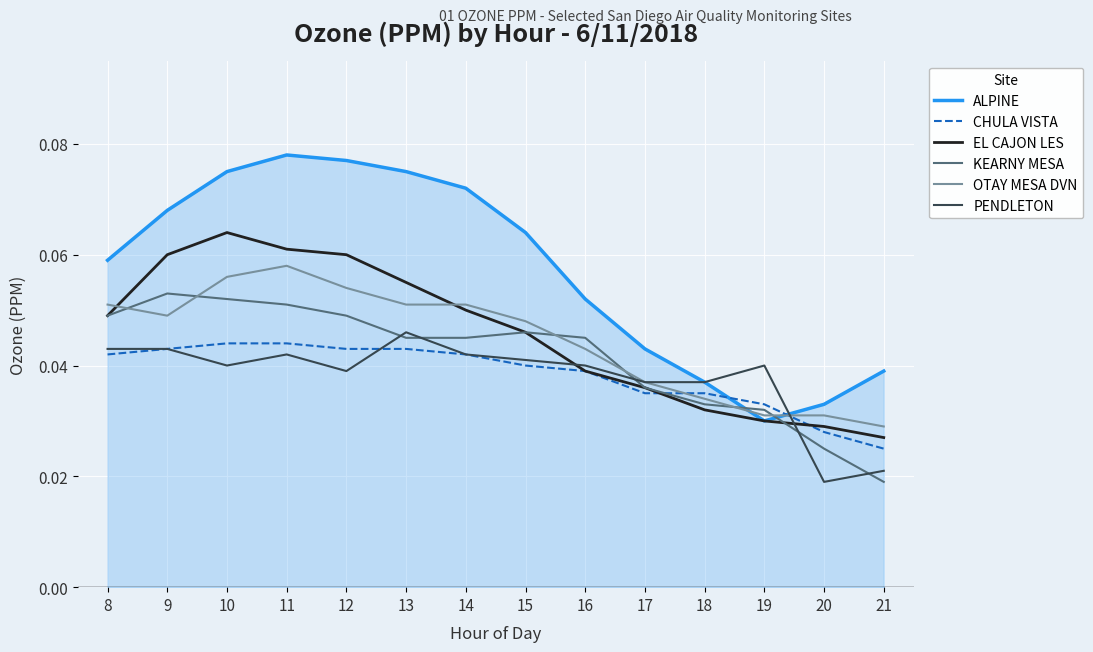

True or false: KEARNY MESA has more than 0 points higher than both neighbors.

True